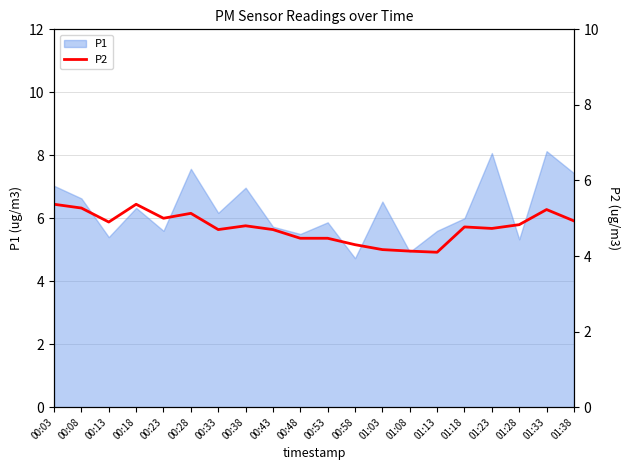

How many lines are shown in the chart?

1